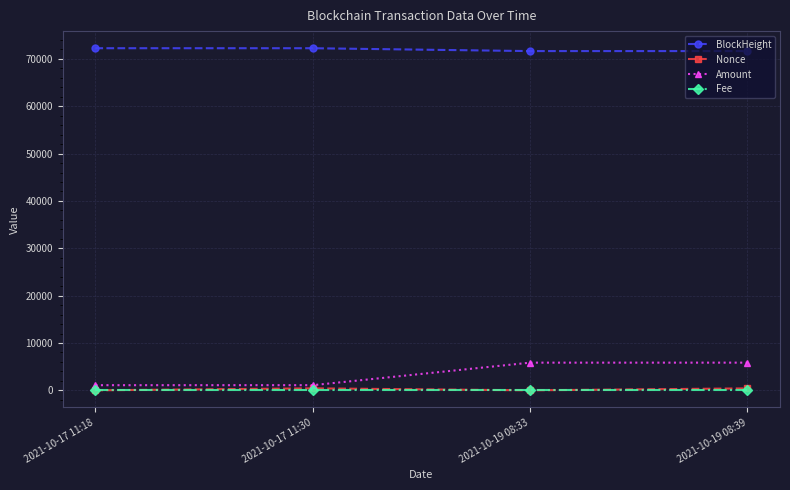

True or false: BlockHeight and Fee cross at least once.

False